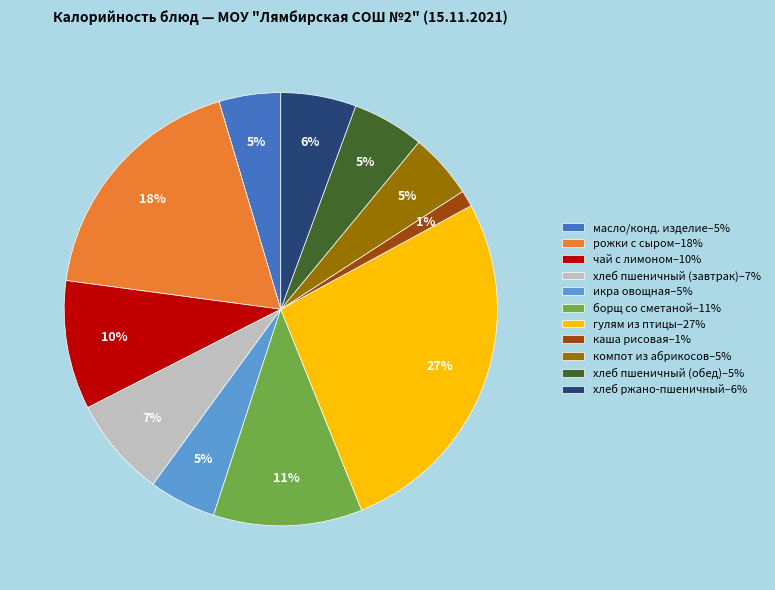

Between хлеб пшеничный (обед)–5% and борщ со сметаной–11%, which is larger?

борщ со сметаной–11%